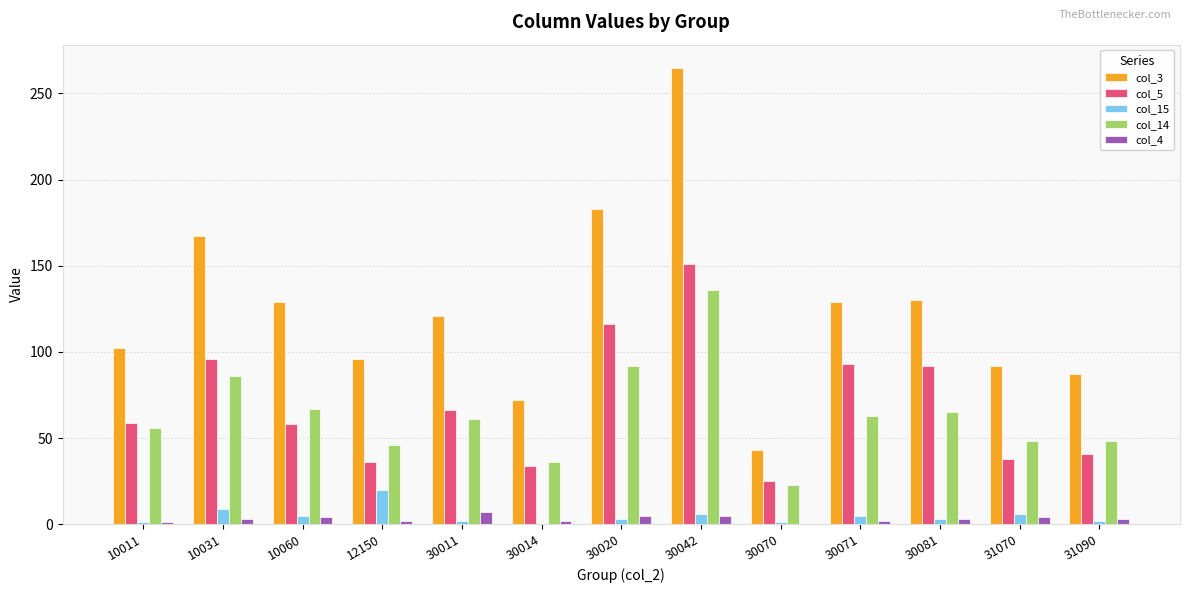

How many distinct data groups are displayed?

5